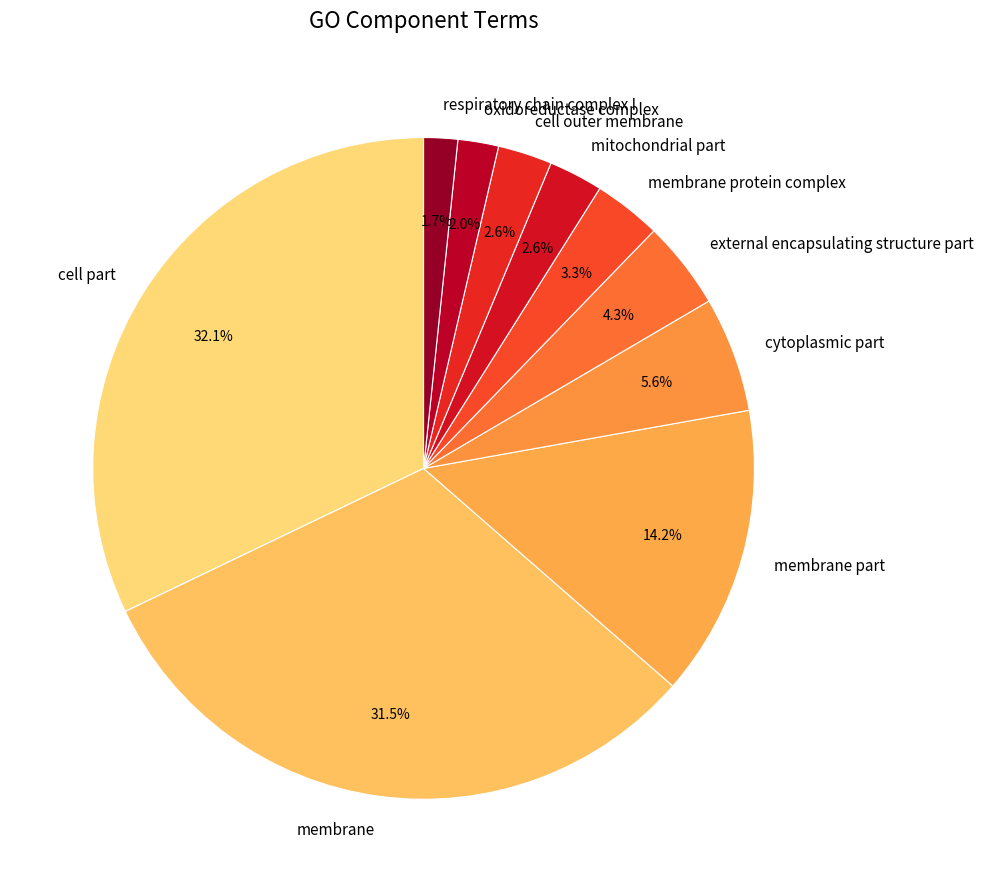

What is the largest slice in the pie chart?

cell part